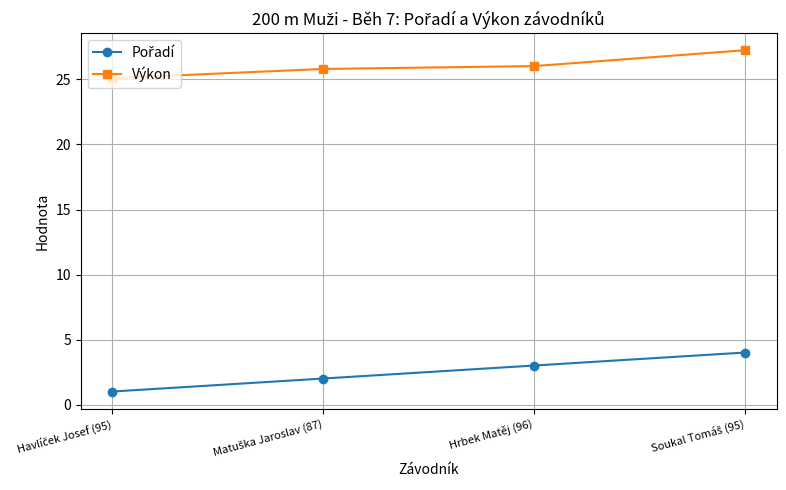

Which series has the largest total across all categories?

Výkon